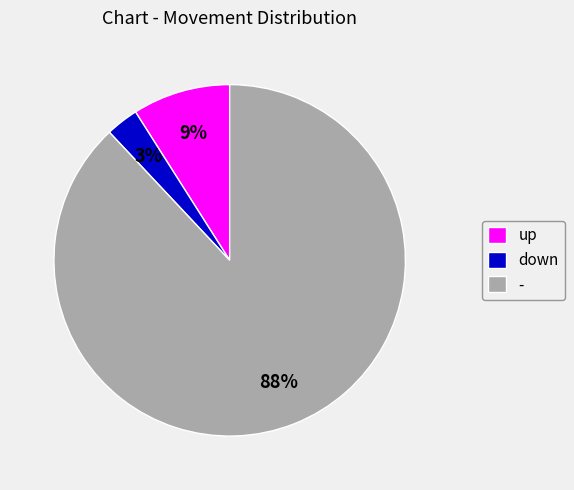

How many slices are in this pie chart?

3